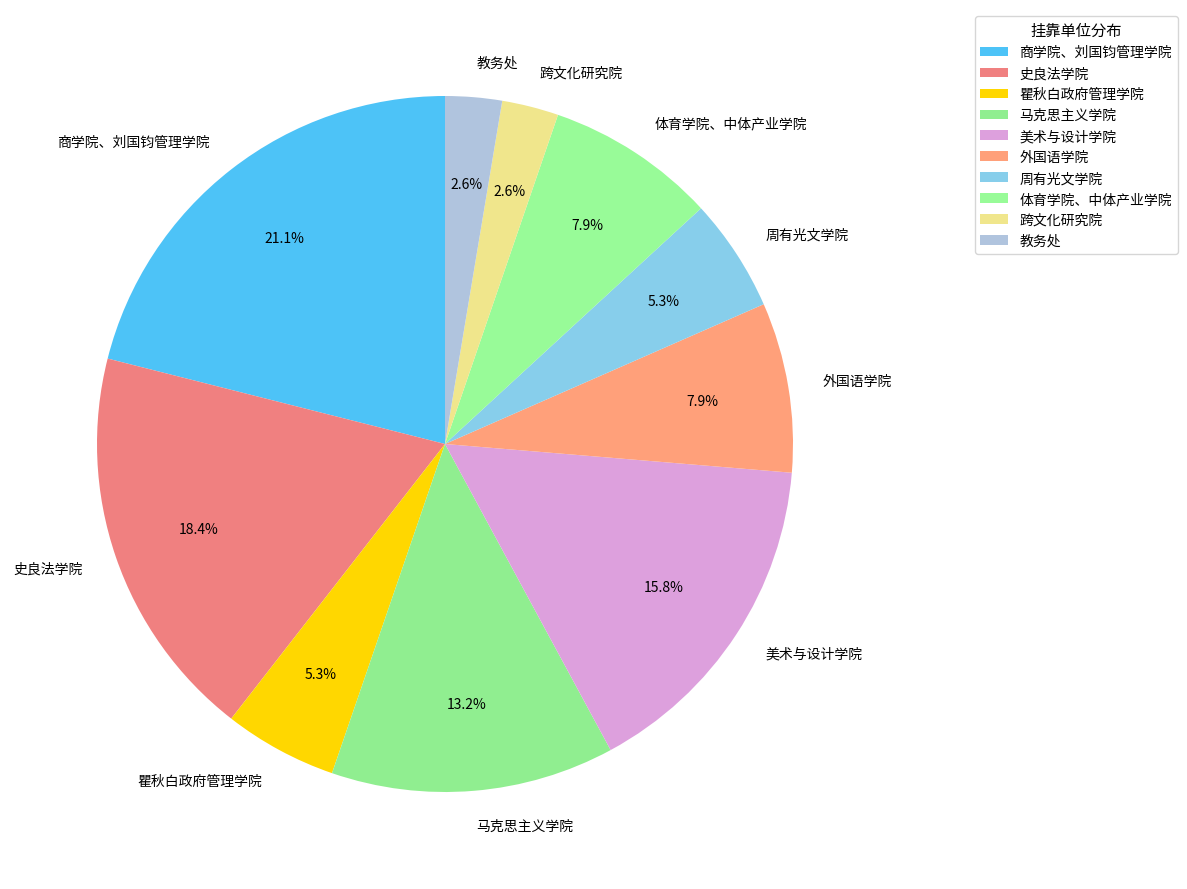

Which has a higher value, 商学院、刘国钧管理学院 or 教务处?

商学院、刘国钧管理学院